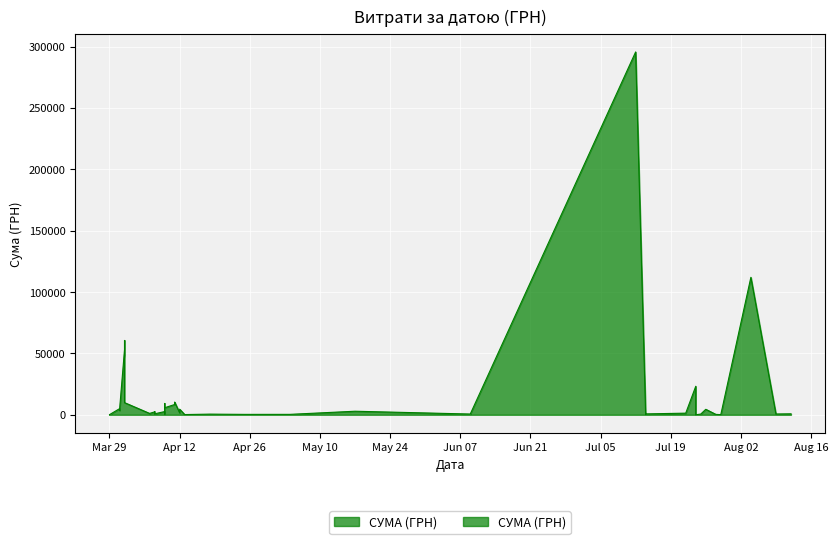

What is the label of the 33rd point from the left?

01.04.2016